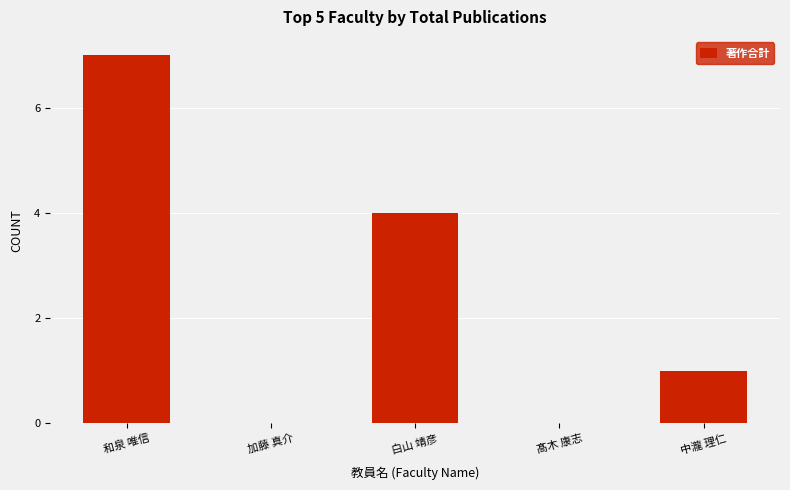

Which has a higher value, 白山 靖彦 or 中瀧 理仁?

白山 靖彦